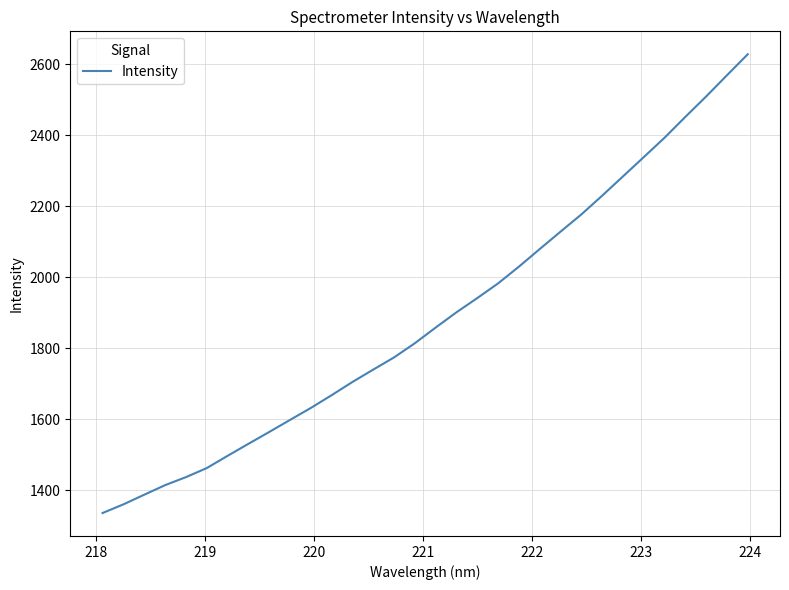

What is the average value?

1887.9